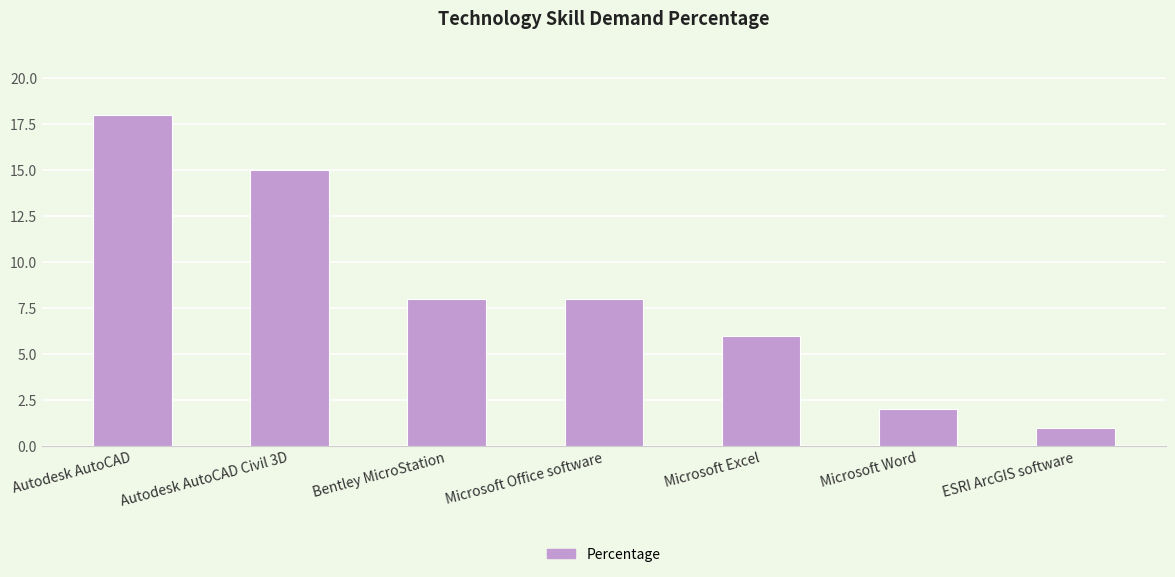

How many values are below 8?

3